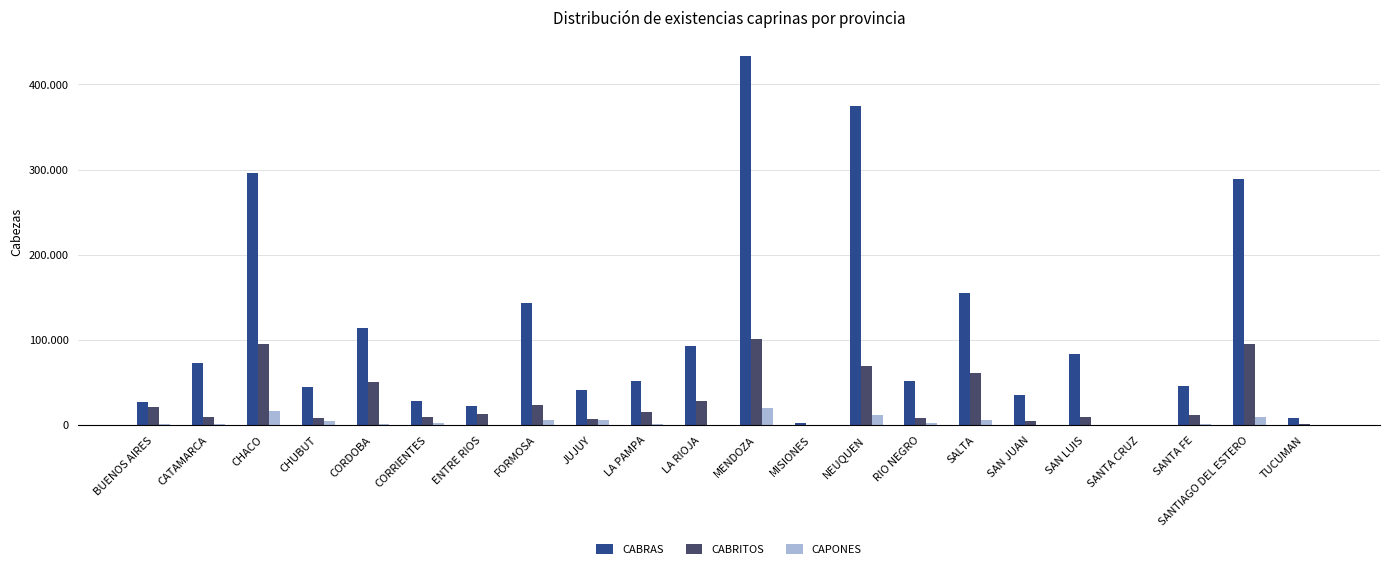

Reading left to right, extract all data points from this chart.

CABRAS: BUENOS AIRES=26851	CATAMARCA=73346	CHACO=296635	CHUBUT=44488	CORDOBA=114391	CORRIENTES=28148	ENTRE RIOS=22997	FORMOSA=142935	JUJUY=40992	LA PAMPA=51939	LA RIOJA=93391	MENDOZA=433017	MISIONES=2174	NEUQUEN=374510	RIO NEGRO=51867	SALTA=154856	SAN JUAN=35937	SAN LUIS=83786	SANTA CRUZ=198	SANTA FE=46088	SANTIAGO DEL ESTERO=289374	TUCUMAN=8471
CABRITOS: BUENOS AIRES=21877	CATAMARCA=9599	CHACO=95897	CHUBUT=8994	CORDOBA=51386	CORRIENTES=9638	ENTRE RIOS=13106	FORMOSA=24131	JUJUY=7758	LA PAMPA=15796	LA RIOJA=28802	MENDOZA=101100	MISIONES=769	NEUQUEN=69907	RIO NEGRO=8770	SALTA=61619	SAN JUAN=4527	SAN LUIS=9370	SANTA CRUZ=135	SANTA FE=11838	SANTIAGO DEL ESTERO=95041	TUCUMAN=1573
CAPONES: BUENOS AIRES=1465	CATAMARCA=1357	CHACO=16235	CHUBUT=4606	CORDOBA=1002	CORRIENTES=2164	ENTRE RIOS=83	FORMOSA=6395	JUJUY=6443	LA PAMPA=974	LA RIOJA=199	MENDOZA=20340	MISIONES=96	NEUQUEN=12111	RIO NEGRO=2274	SALTA=6584	SAN JUAN=61	SAN LUIS=594	SANTA CRUZ=8	SANTA FE=1753	SANTIAGO DEL ESTERO=9920	TUCUMAN=549